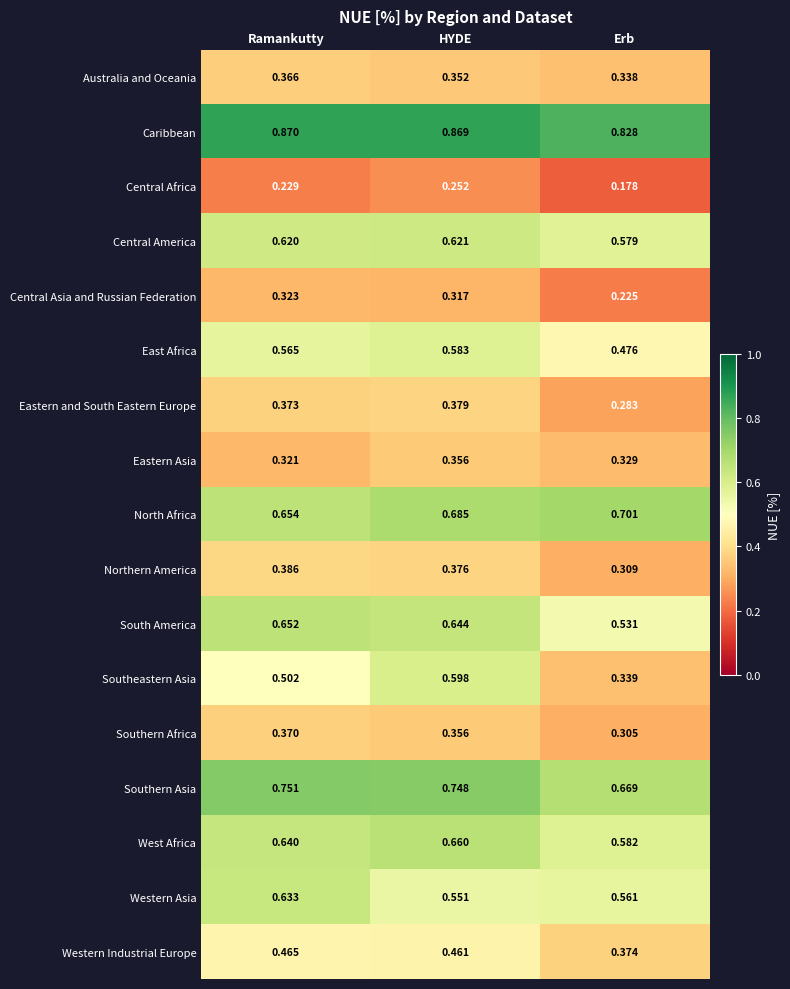

Rank the series by their maximum value, from highest to lowest.

Caribbean, Southern Asia, North Africa, West Africa, South America, Western Asia, Central America, Southeastern Asia, East Africa, Western Industrial Europe, Northern America, Eastern and South Eastern Europe, Southern Africa, Australia and Oceania, Eastern Asia, Central Asia and Russian Federation, Central Africa